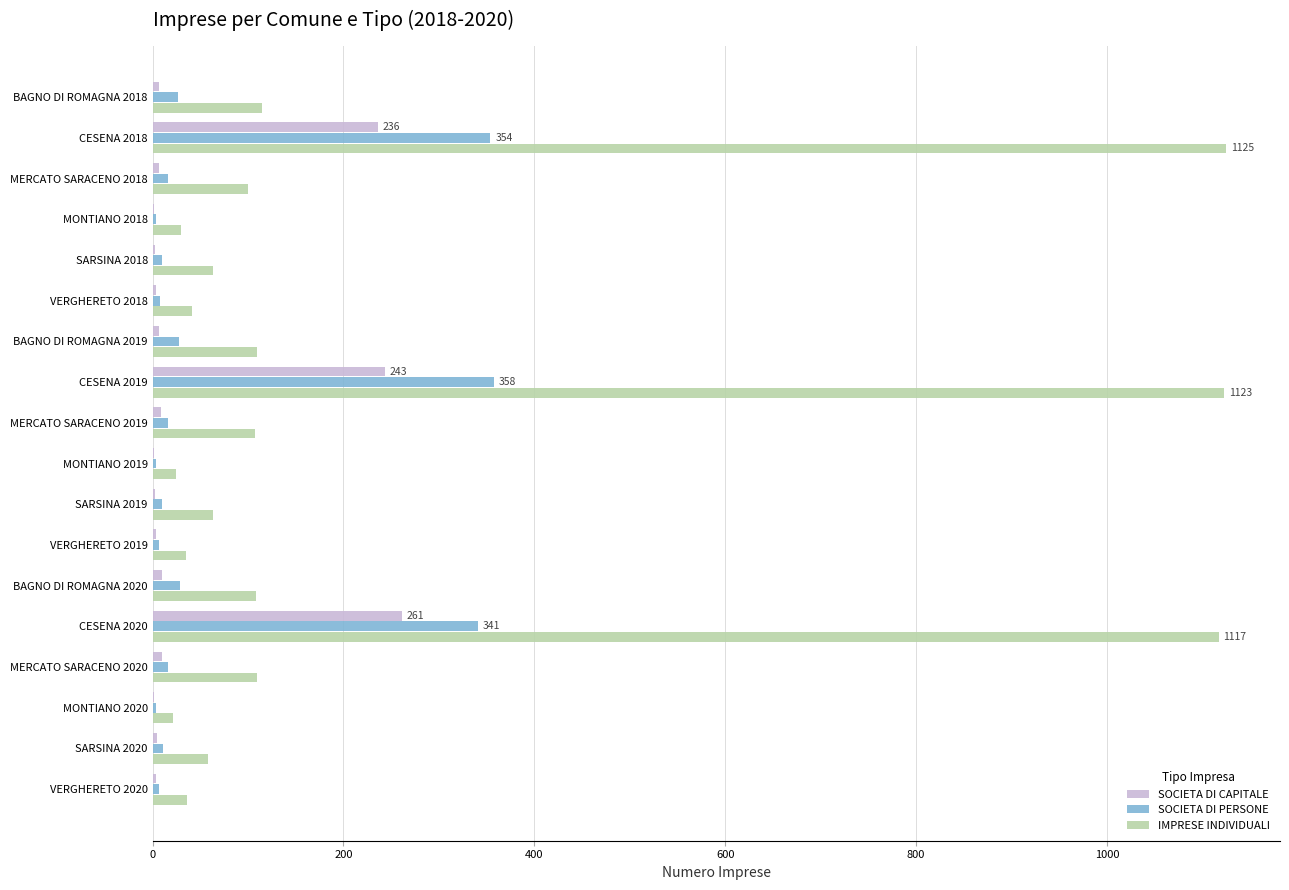

Is it true that IMPRESE INDIVIDUALI equals 65 at BAGNO DI ROMAGNA 2019?

False